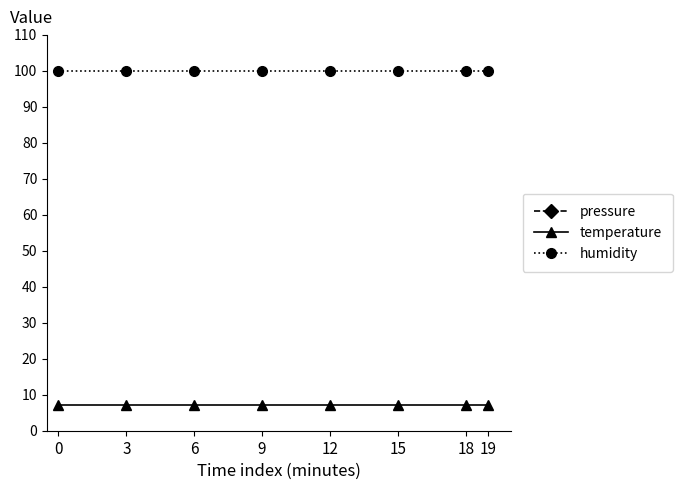

Which has a higher value, 18 or 15?

18